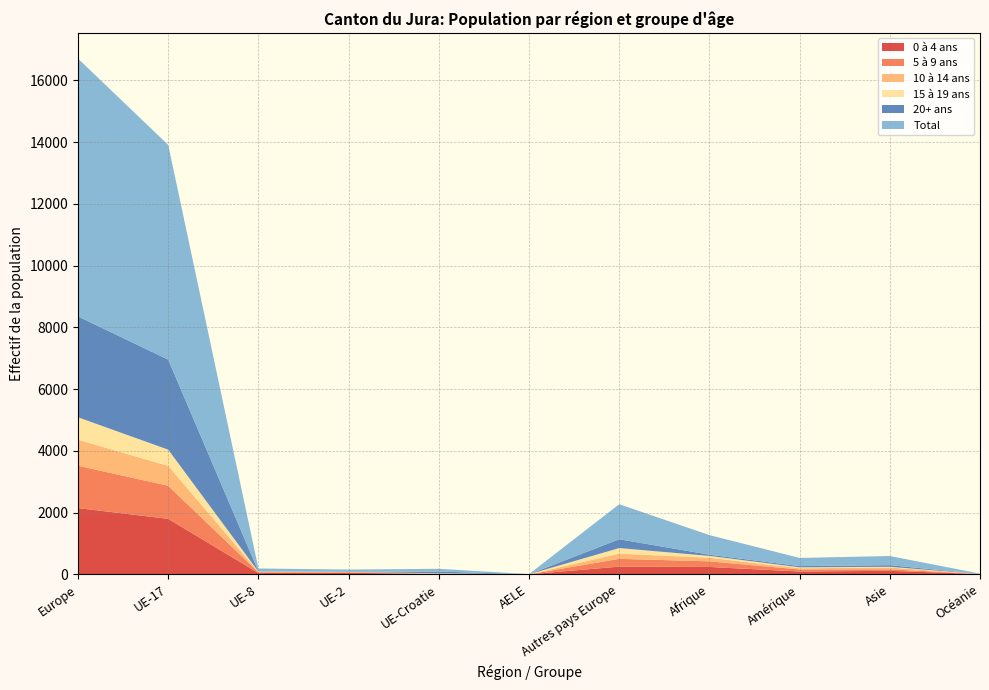

Reading left to right, transcribe all the data shown in this chart.

0 à 4 ans: 2145	1797	41	50	8	0	249	238	90	113	7
5 à 9 ans: 1372	1070	25	16	9	0	252	182	66	50	3
10 à 14 ans: 841	645	15	7	7	1	166	117	39	58	1
15 à 19 ans: 729	526	6	4	9	1	183	59	31	22	0
20+ ans: 3266	2917	7	0	56	1	285	39	39	53	0
Total: 8353	6955	94	77	89	3	1135	635	265	296	11